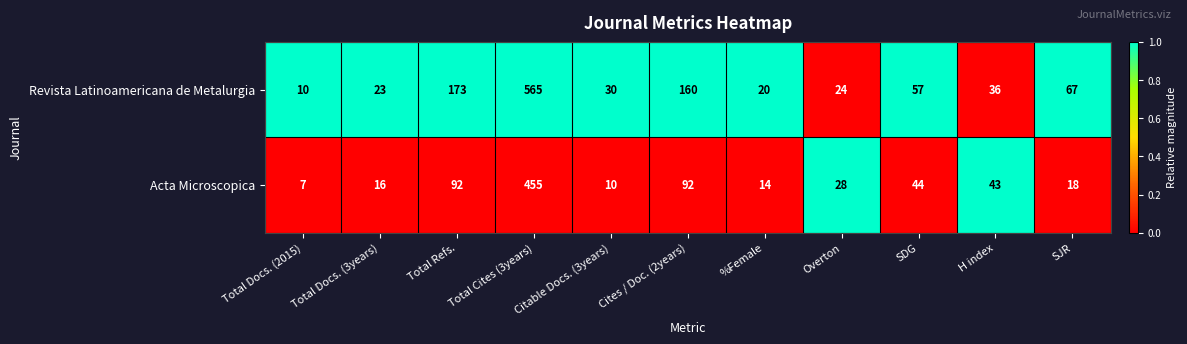

What is the maximum value for Acta Microscopica?

455